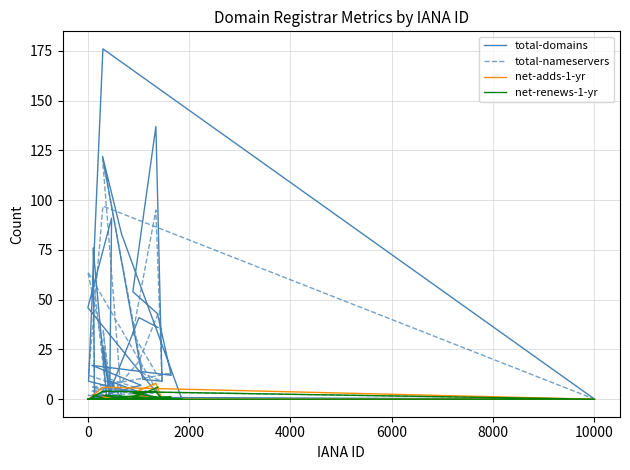

At how many categories does at least one series exceed 14?

13